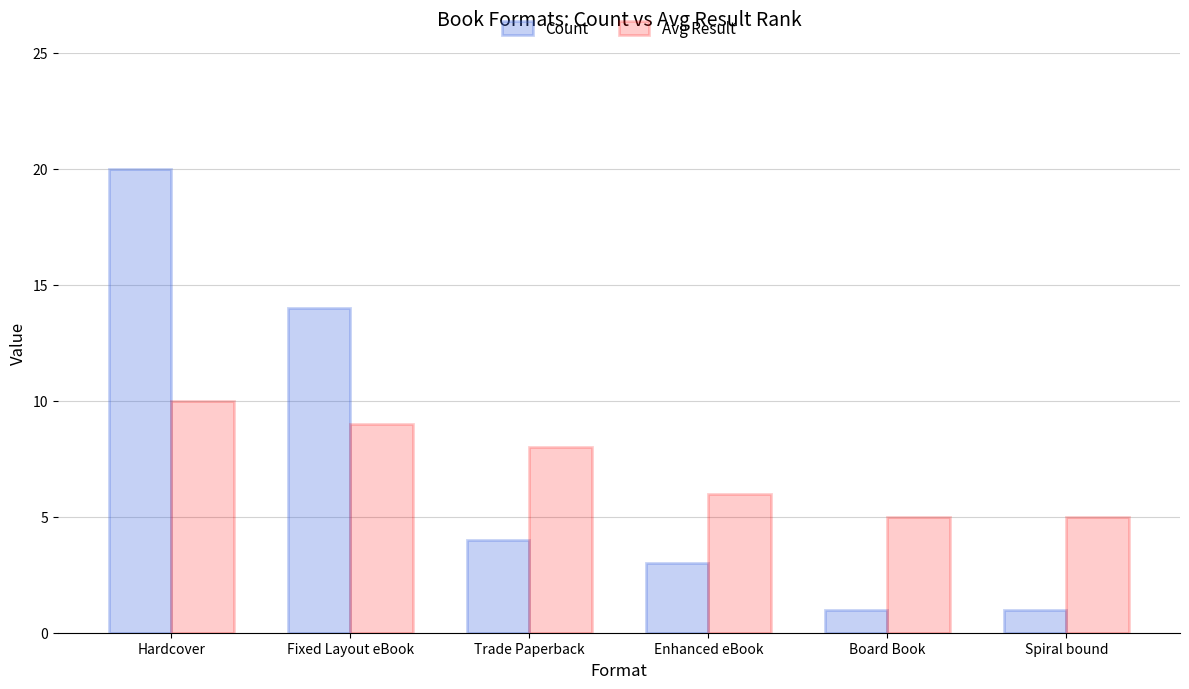

What is the difference between the Count values at Trade Paperback and Board Book?

3